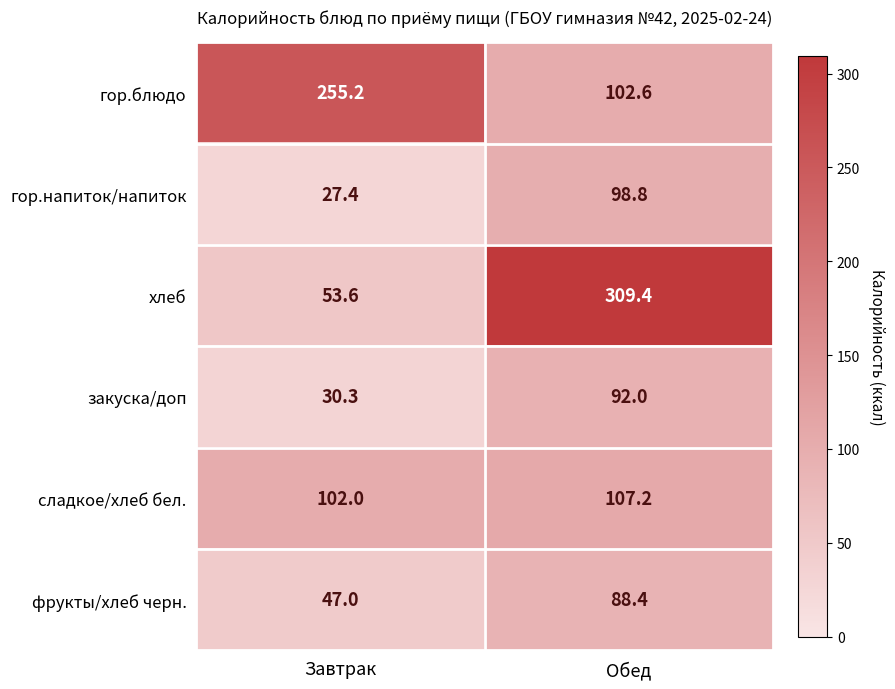

The value of хлеб at Завтрак is 84.5. True or false?

False